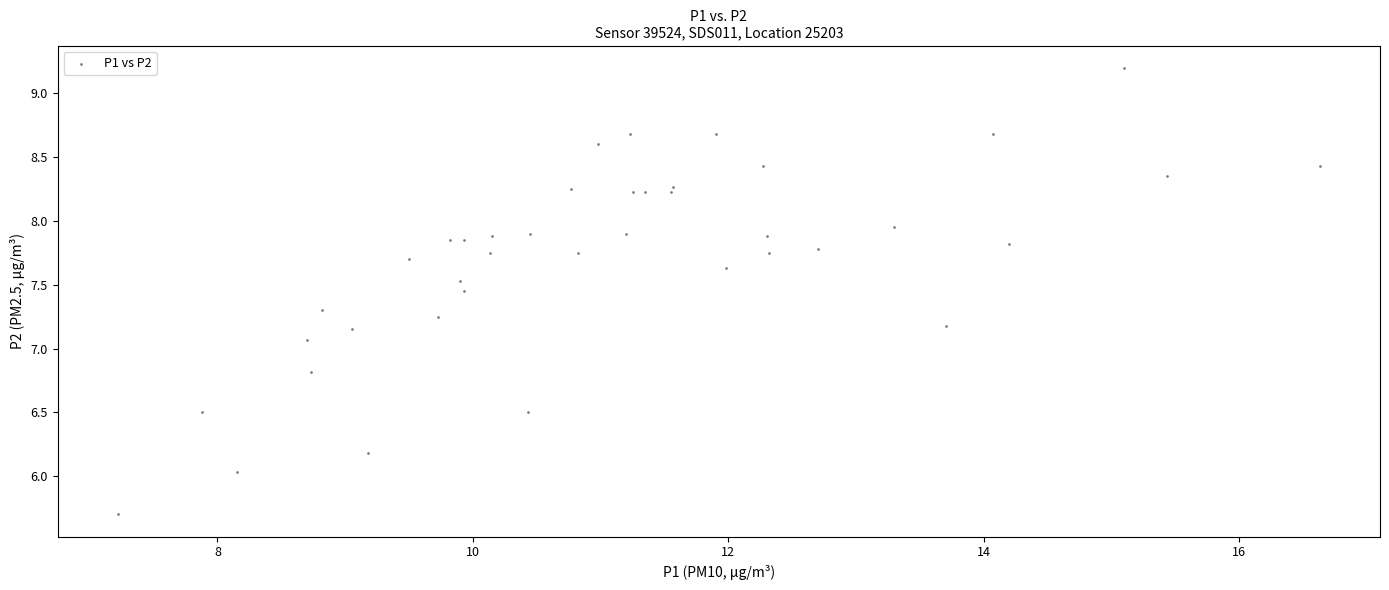

What Y value in the scatter plot is closest to 7?

7.1